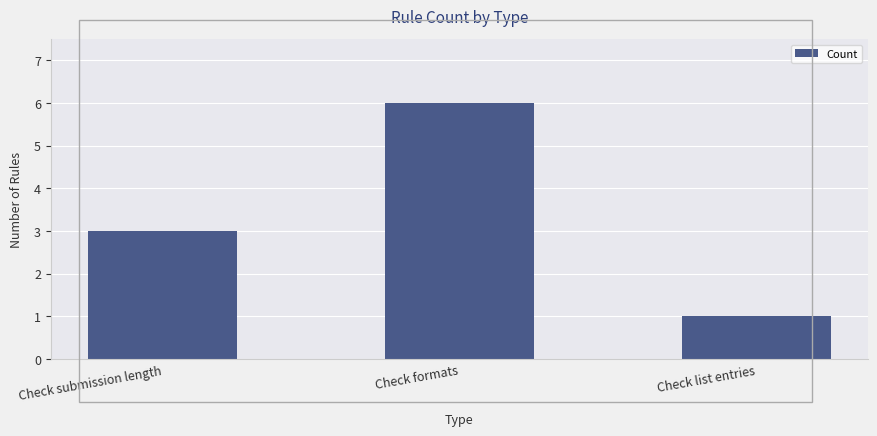

Rank the categories by value from highest to lowest.

Check formats, Check submission length, Check list entries